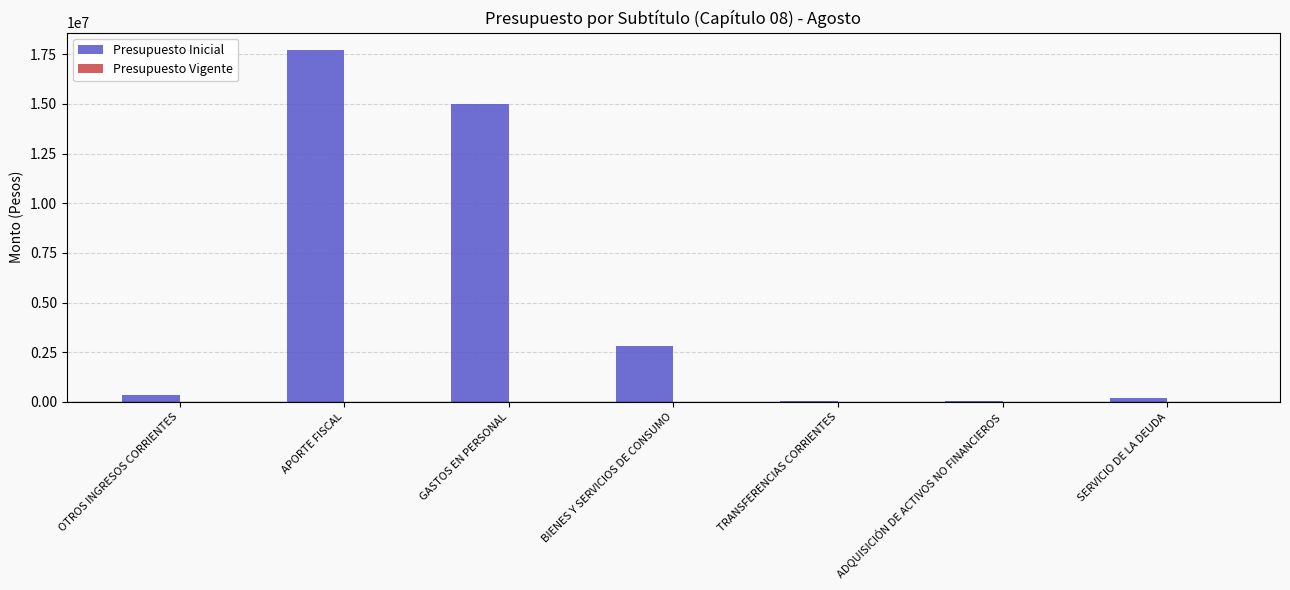

What is the sum of the values at BIENES Y SERVICIOS DE CONSUMO and APORTE FISCAL?

20508040